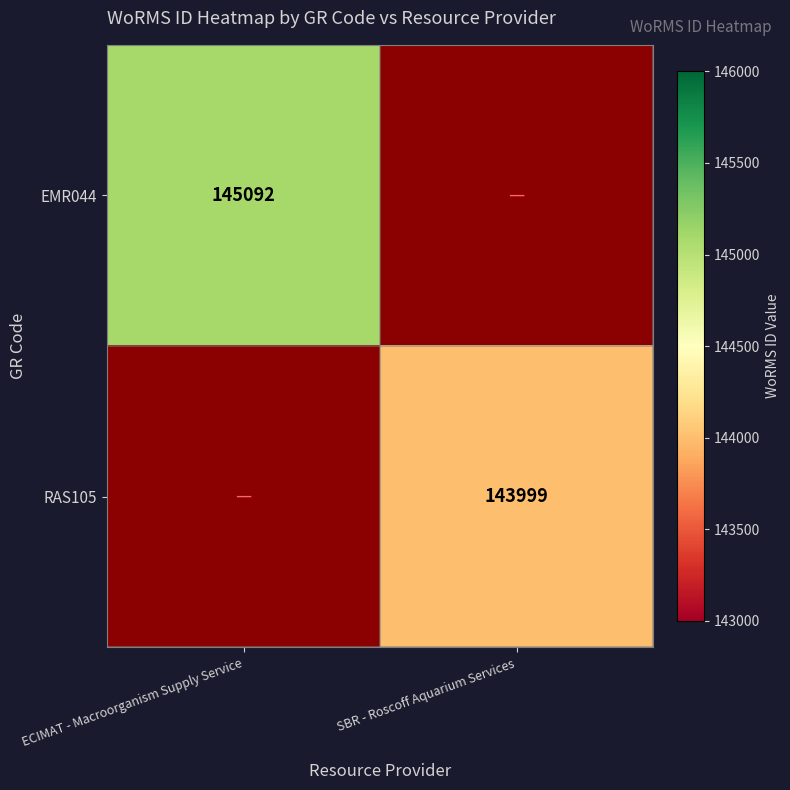

The EMR044 series shows 145092 at ECIMAT - Macroorganism Supply Service. True or false?

True